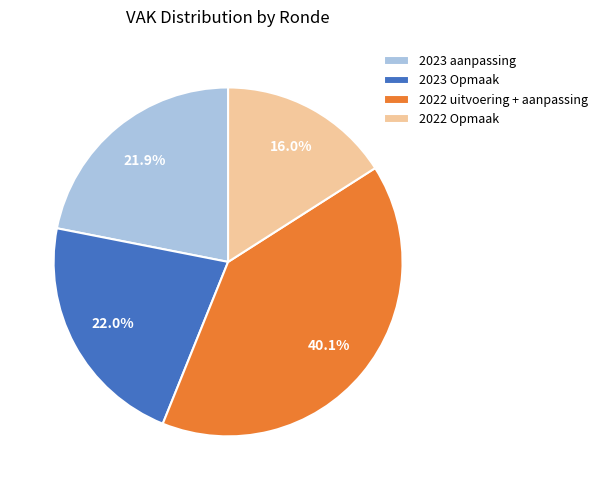

Which category has the biggest portion of the pie?

2022 uitvoering + aanpassing